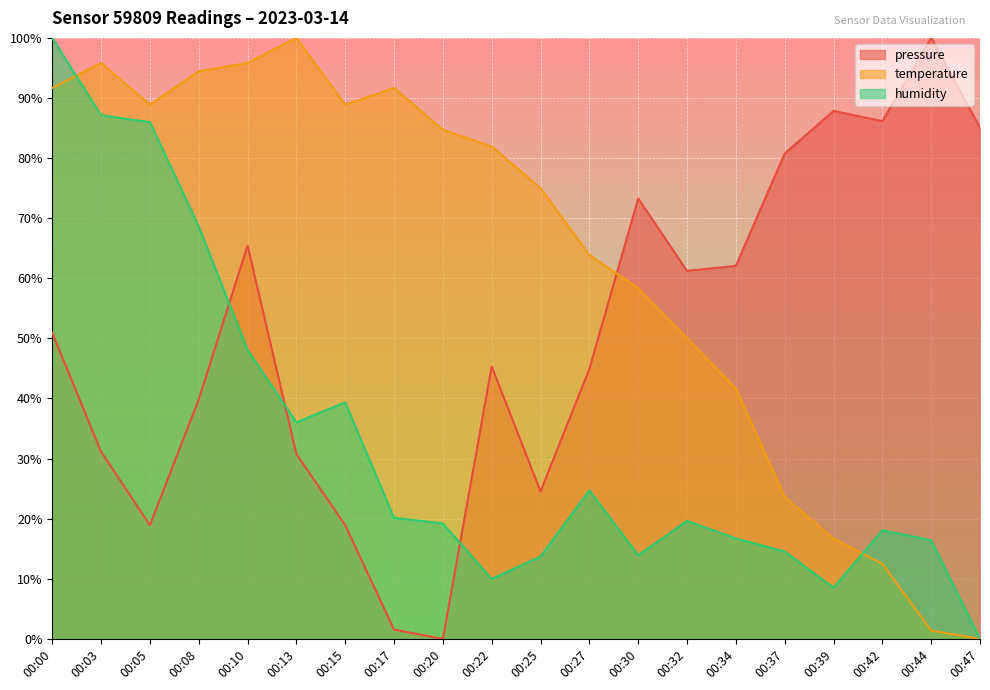

What is the value of the humidity point at the 10th from the left?

10.0